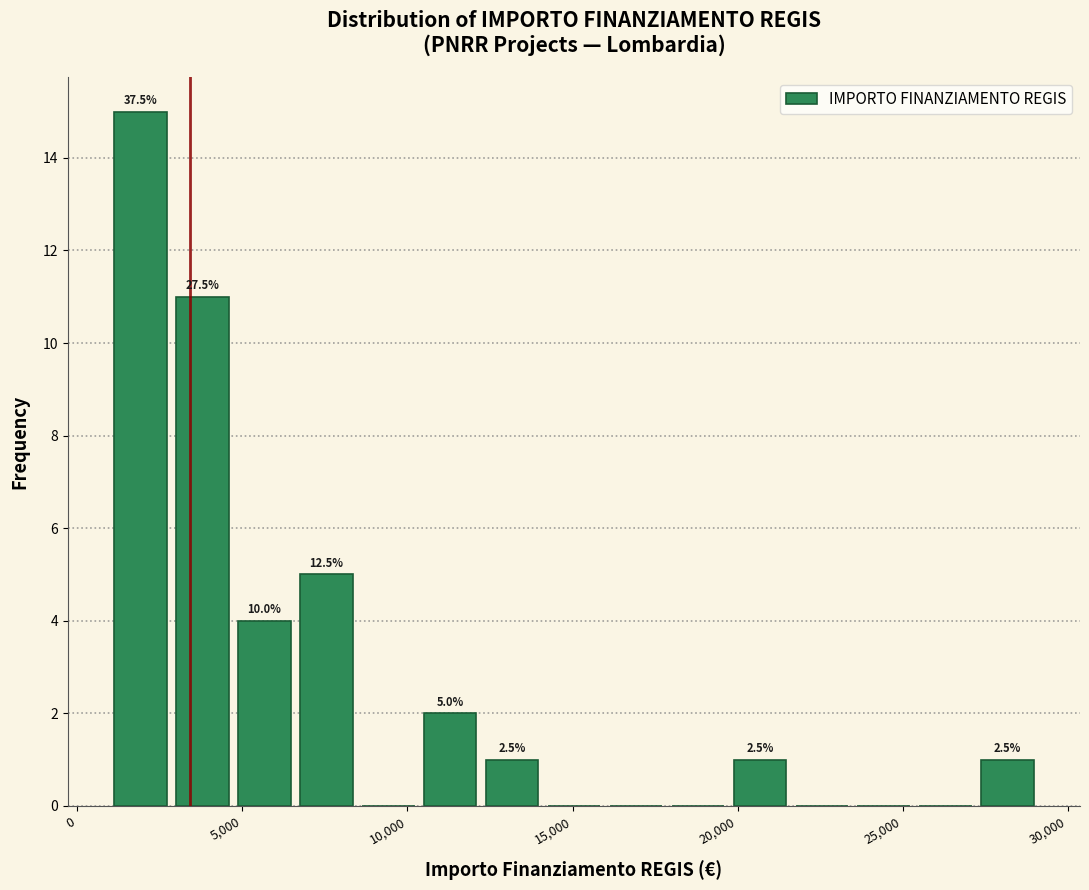

Around what value on the x-axis is the tallest bar? Give the approximate position of its centre, as read against the axis.

2000